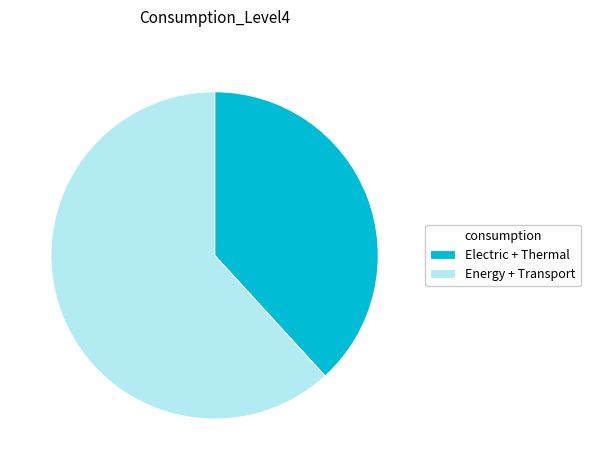

What is the ratio of the value at Electric + Thermal to the value at Energy + Transport?

0.6